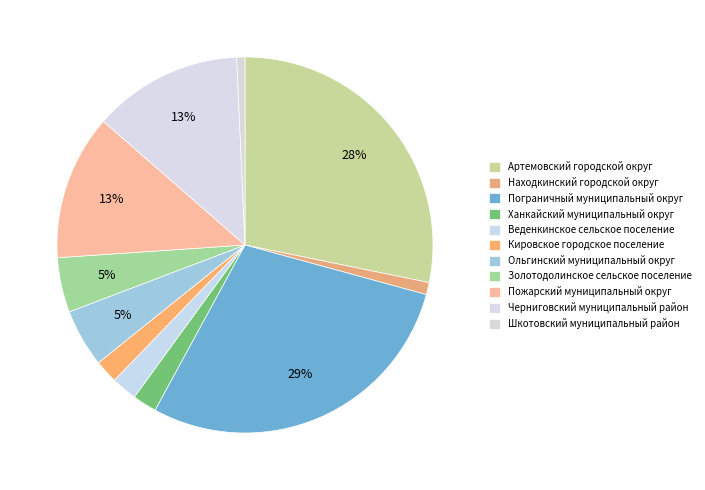

To the nearest percent, what percentage of the pie is Веденкинское сельское поселение?

2%